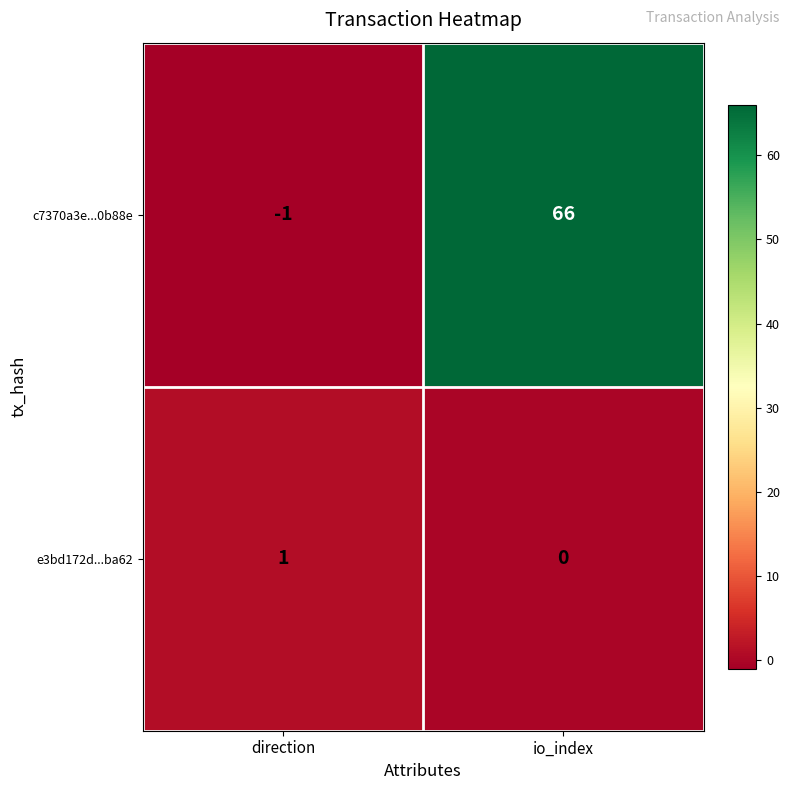

Which label corresponds to the largest value in the chart?

io_index